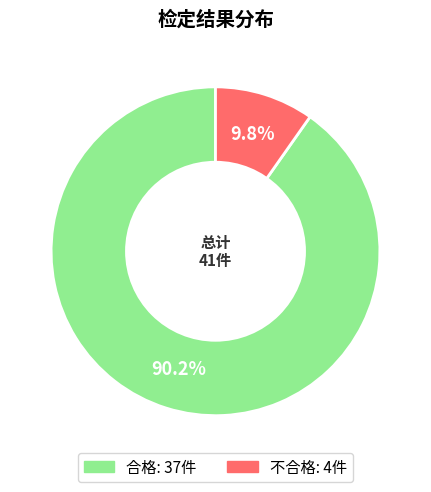

What is the largest slice in the pie chart?

合格